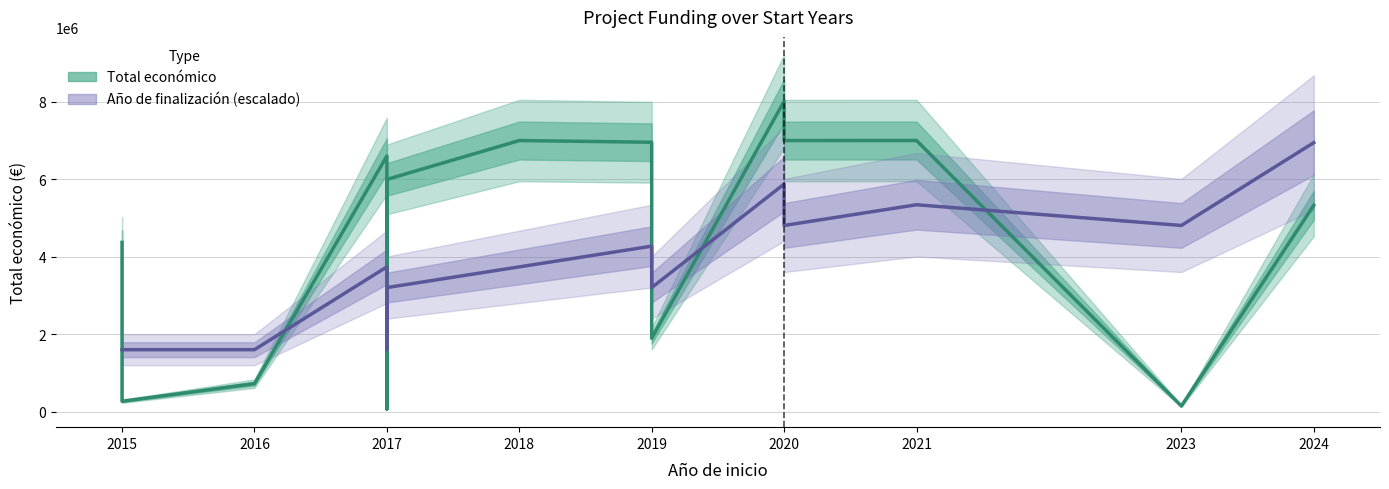

Between which two adjacent categories do Total económico and Año de finalización (escalado) first intersect?

2015 and 2015